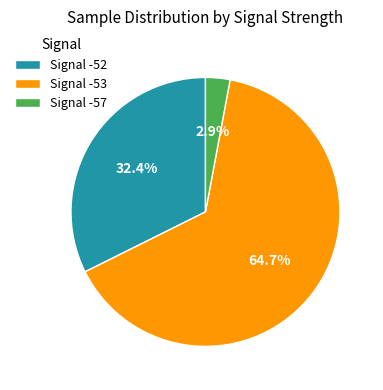

Rank the categories by value from lowest to highest.

Signal -57, Signal -52, Signal -53